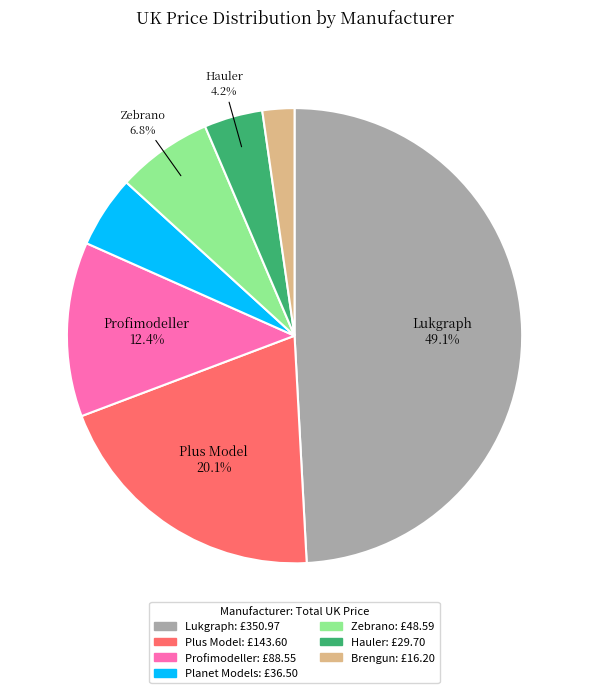

Is there a majority slice in this chart?

No